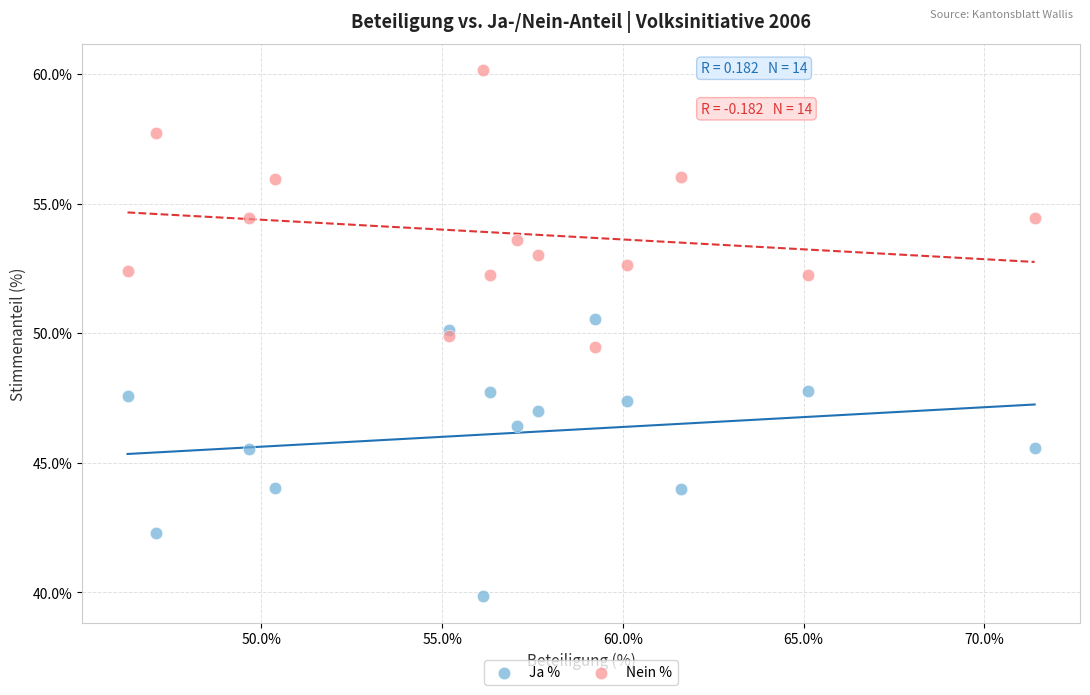

What are all the series names shown in the legend?

Ja %, Nein %